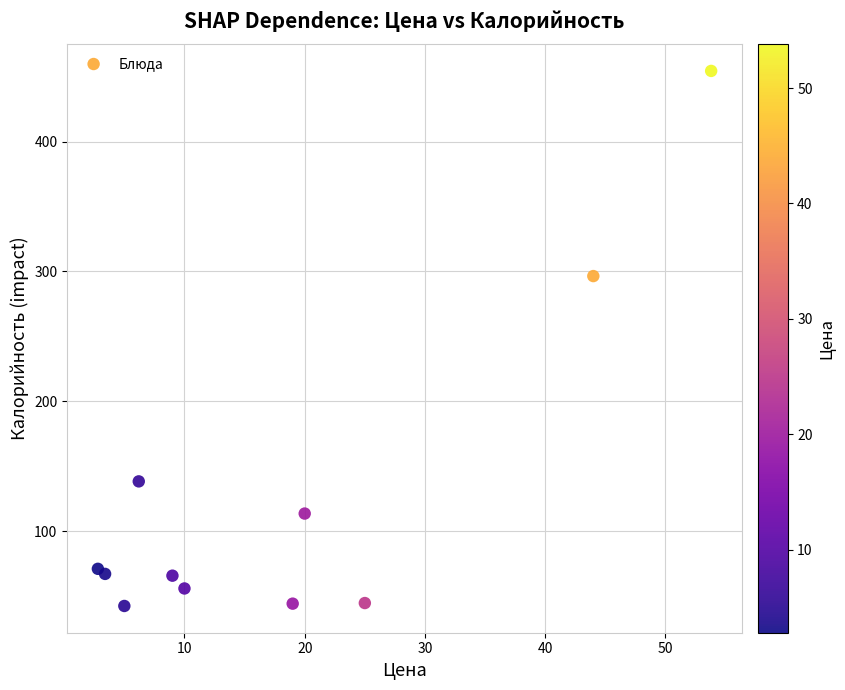

What Y value in the scatter plot is closest to 248?

296.5